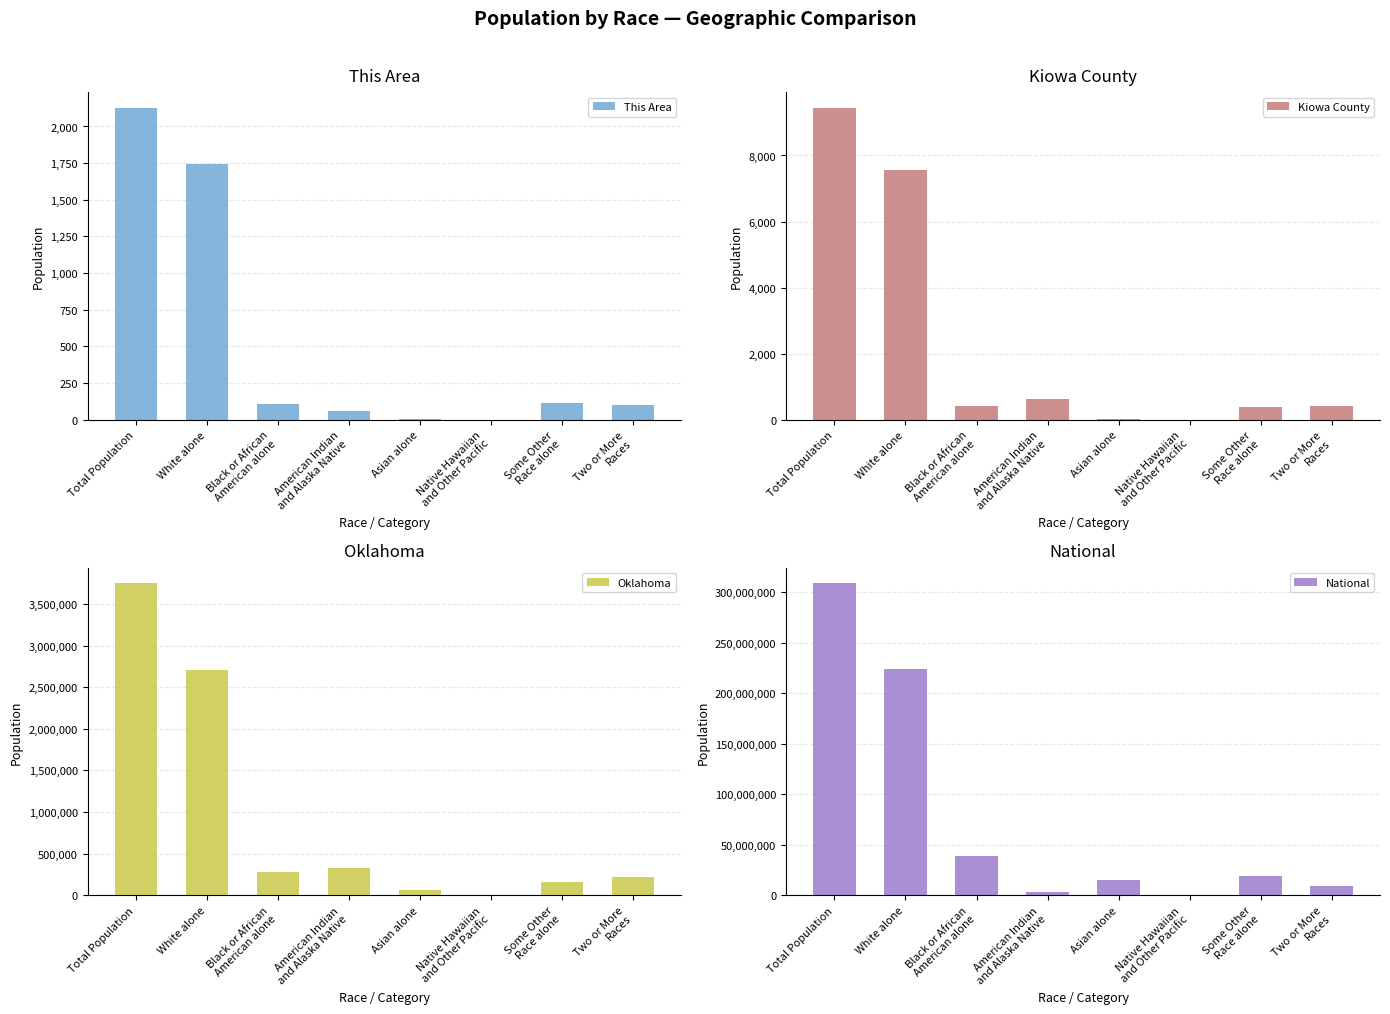

Reading right to left, transcribe all the data shown in this chart.

This Area: Two or More
Races=98	Some Other
Race alone=114	Native Hawaiian
and Other Pacific=1	Asian alone=3	American Indian
and Alaska Native=61	Black or African
American alone=108	White alone=1743	Total Population=2128
Kiowa County: Two or More
Races=420	Some Other
Race alone=397	Native Hawaiian
and Other Pacific=3	Asian alone=30	American Indian
and Alaska Native=622	Black or African
American alone=401	White alone=7573	Total Population=9446
Oklahoma: Two or More
Races=221321	Some Other
Race alone=154409	Native Hawaiian
and Other Pacific=4369	Asian alone=65076	American Indian
and Alaska Native=321687	Black or African
American alone=277644	White alone=2706845	Total Population=3751351
National: Two or More
Races=9009073	Some Other
Race alone=19107368	Native Hawaiian
and Other Pacific=540013	Asian alone=14674252	American Indian
and Alaska Native=2932248	Black or African
American alone=38929319	White alone=223553265	Total Population=308745538